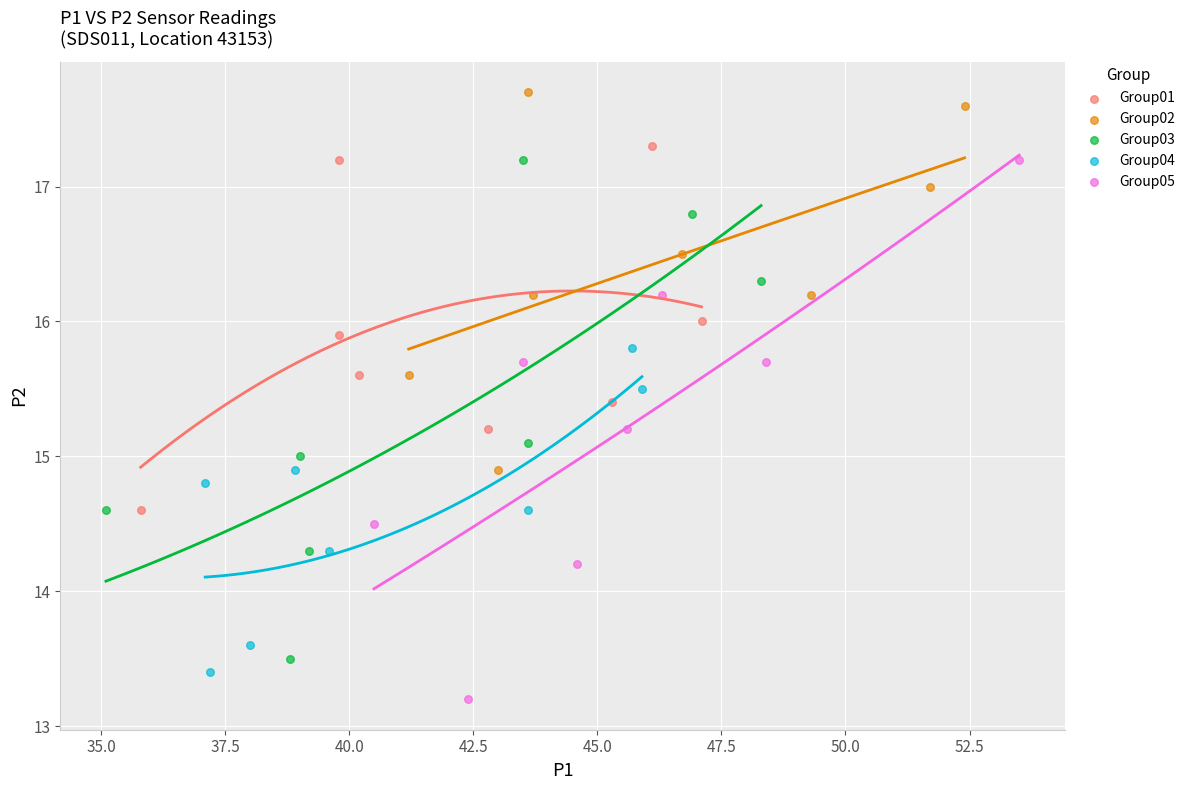

Which series has the widest spread of Y values?

Group05